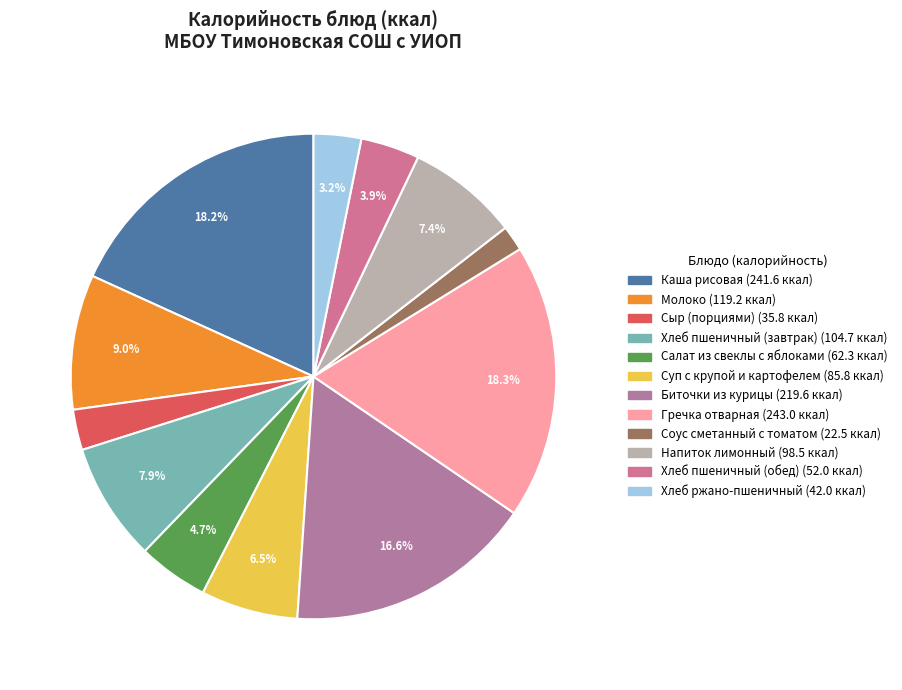

To the nearest percent, what portion does Напиток лимонный represent?

7%